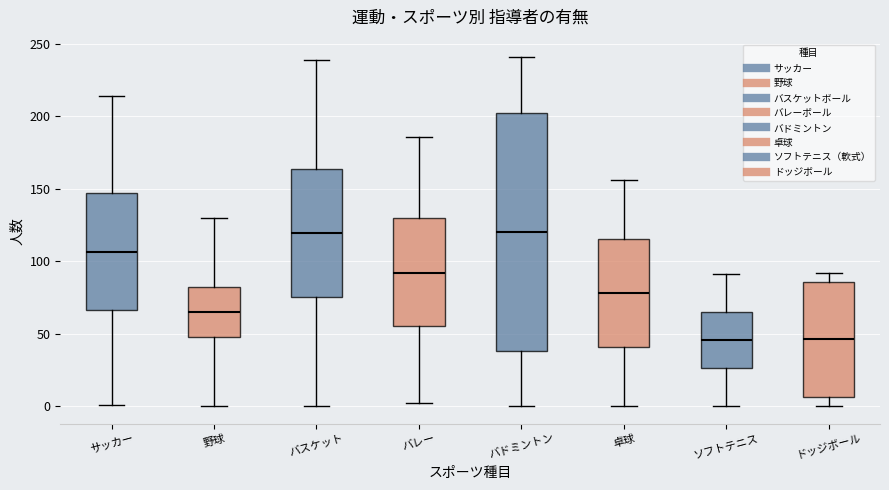

Where is the upper edge of the box for ドッジボール on the y-axis? The values are not printed on the chart, so give them approximately, as read against the axis.

85